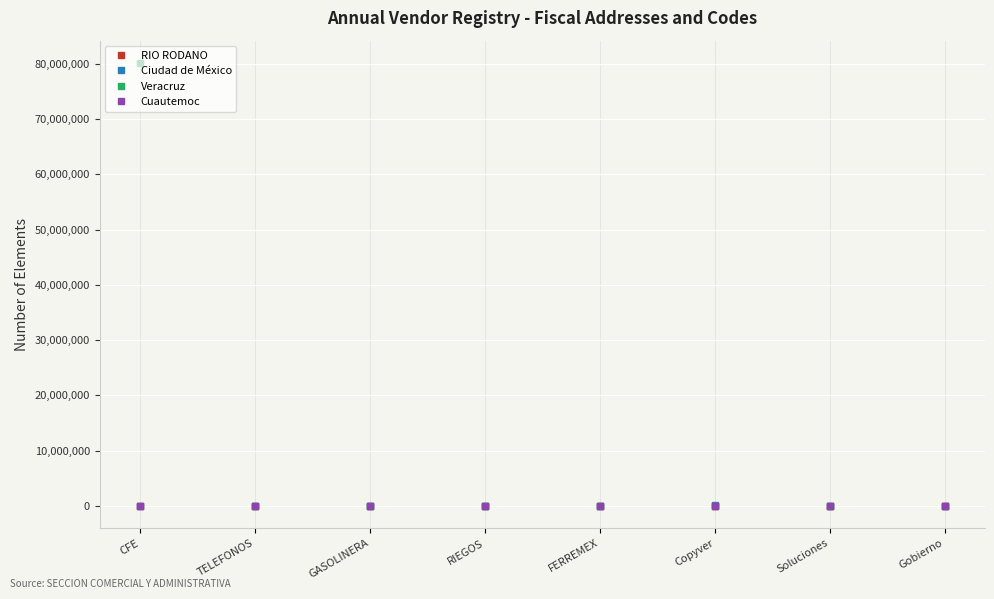

True or false: Ciudad de México and RIO RODANO cross at least once.

False